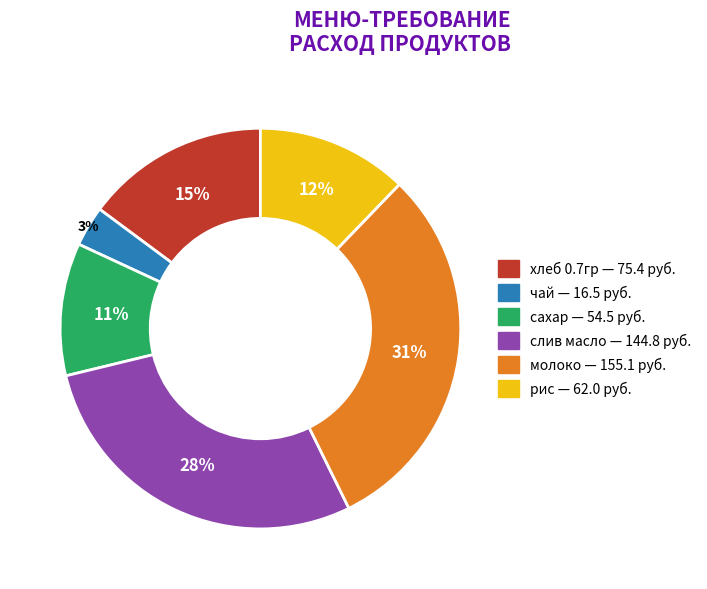

What is the smallest slice in the pie chart?

чай